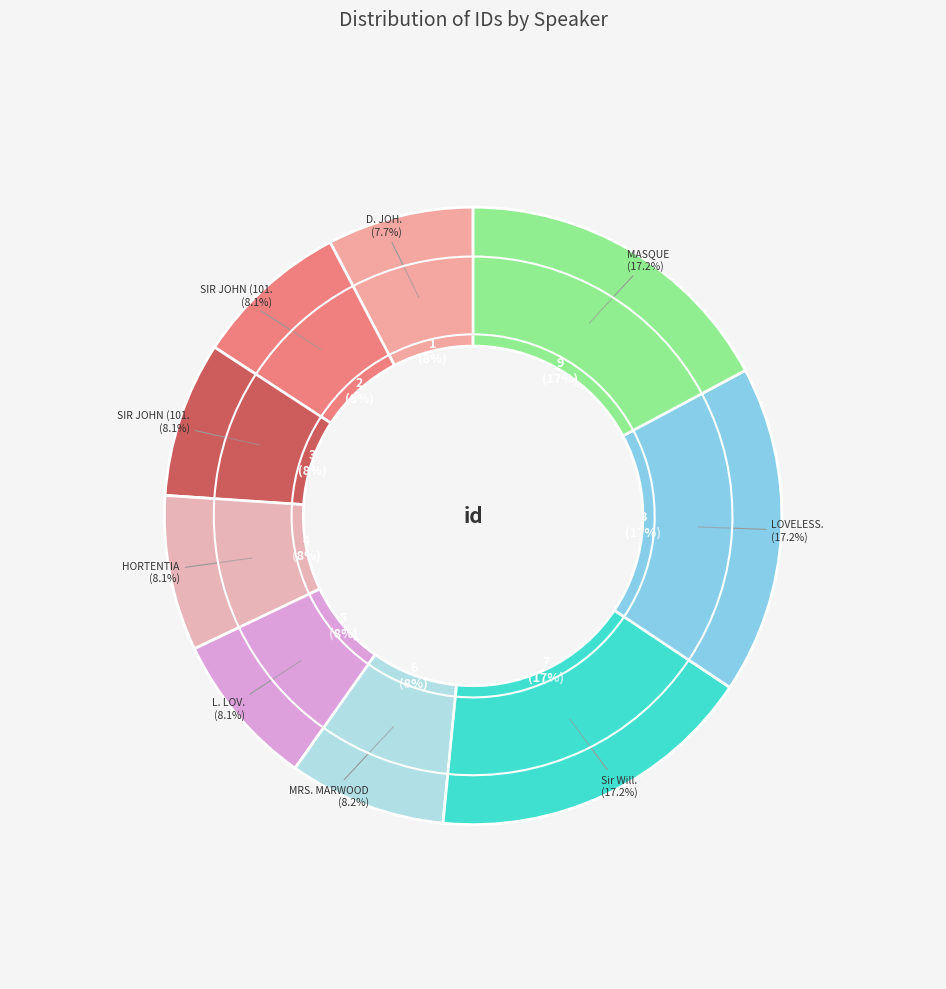

Is there a majority slice in this chart?

No